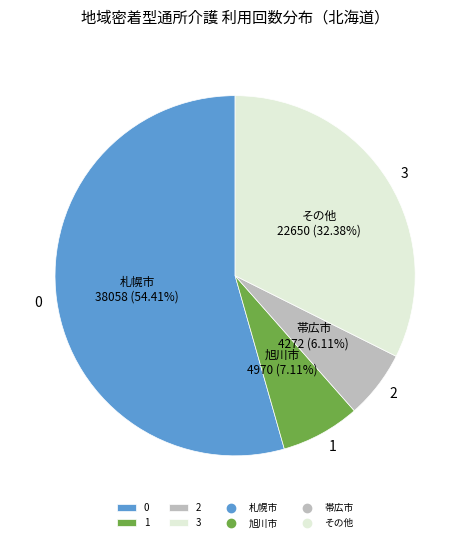

How many segments does this pie chart have?

4